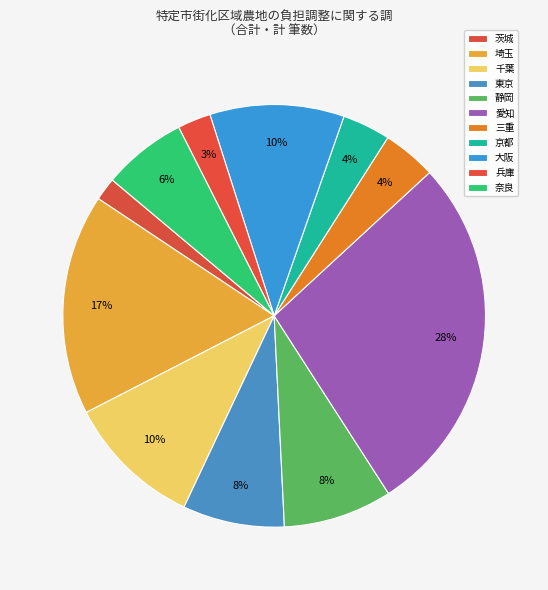

Count the number of slices in the pie.

11